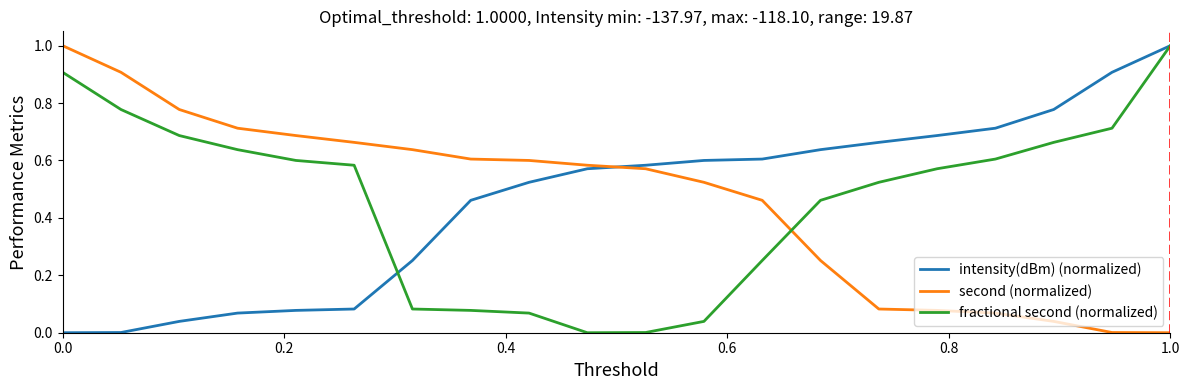

What is the highest value of the intensity(dBm) (normalized) series?

1.0